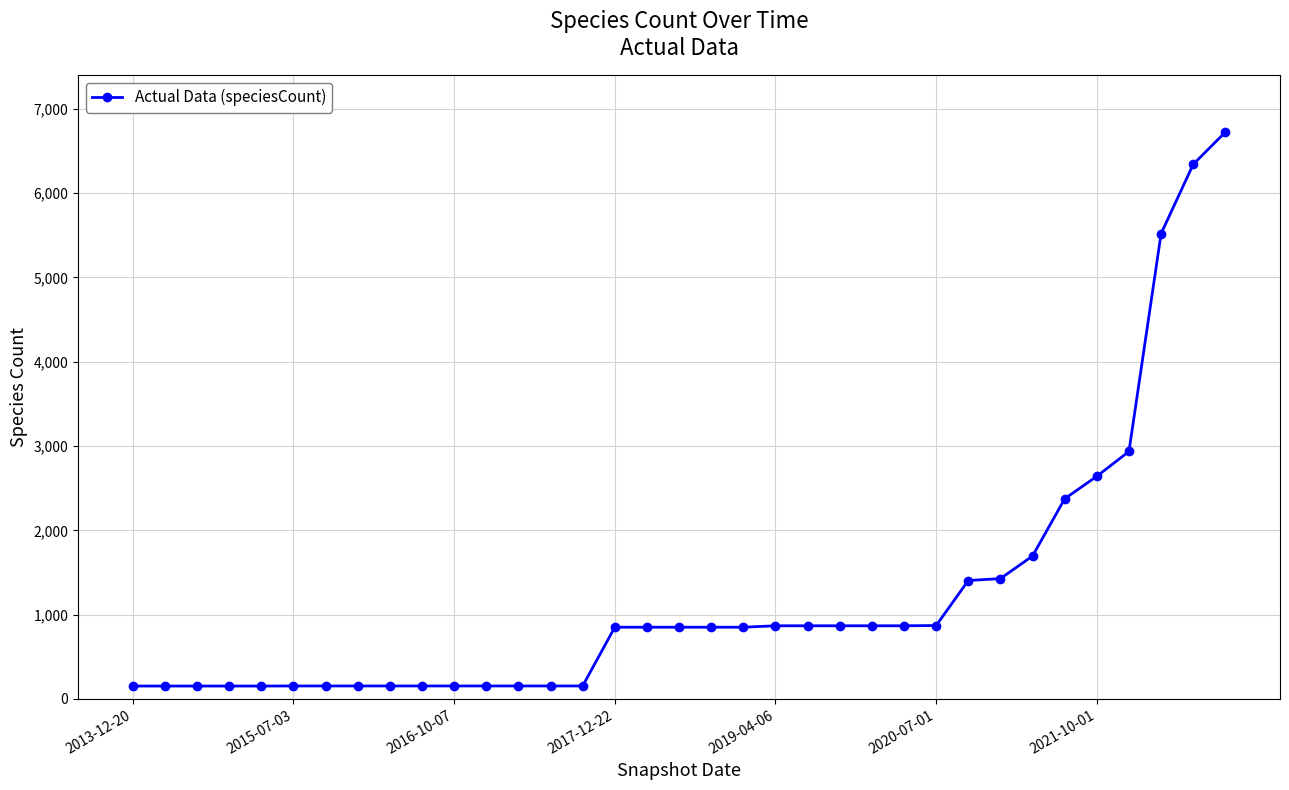

What is the value of the 5th point from the left?

152